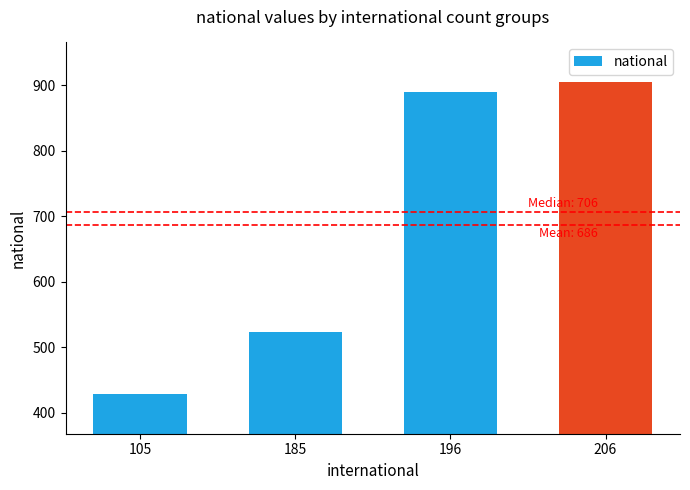

How many bars are there in total?

4